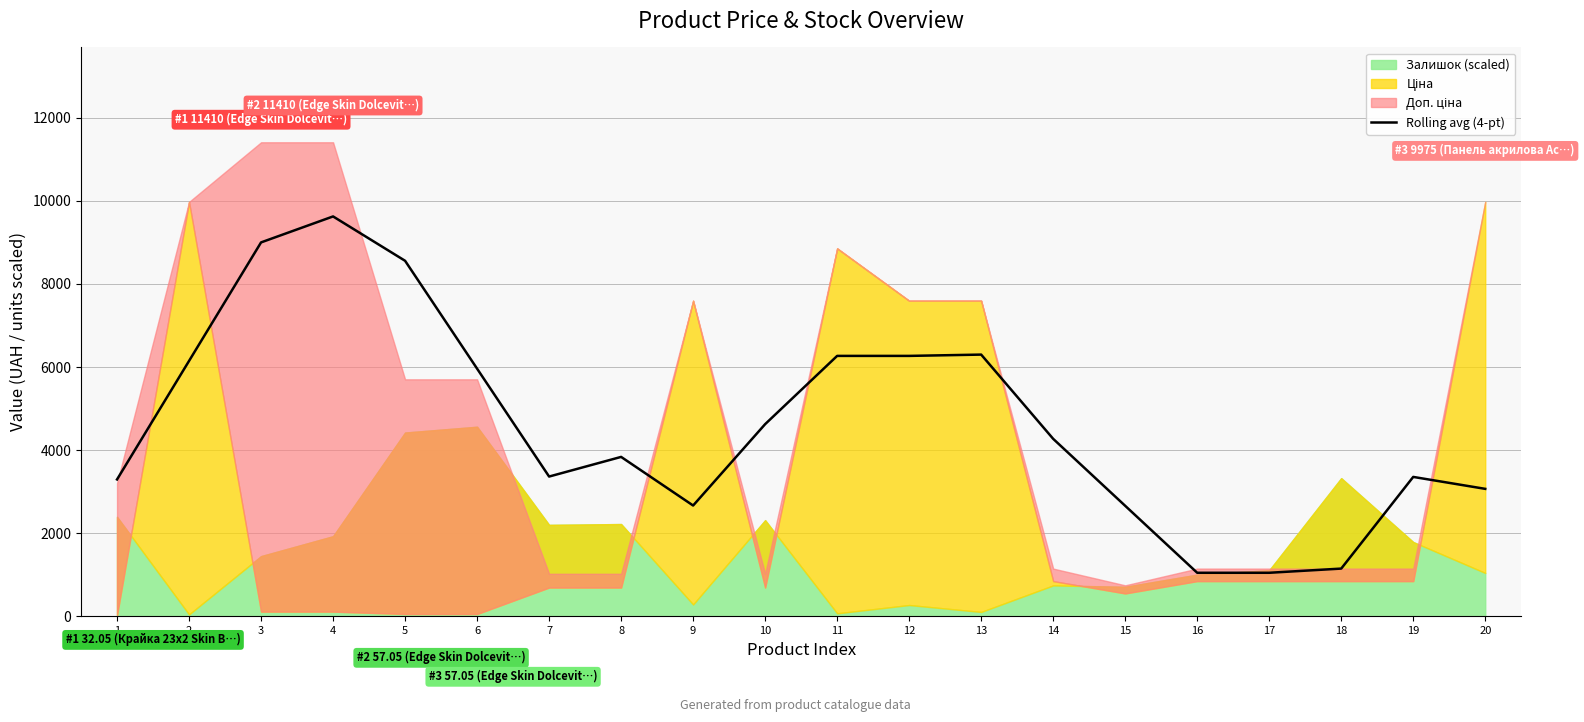

The value of Rolling avg (4-pt) at 5 is 8557.5. True or false?

True